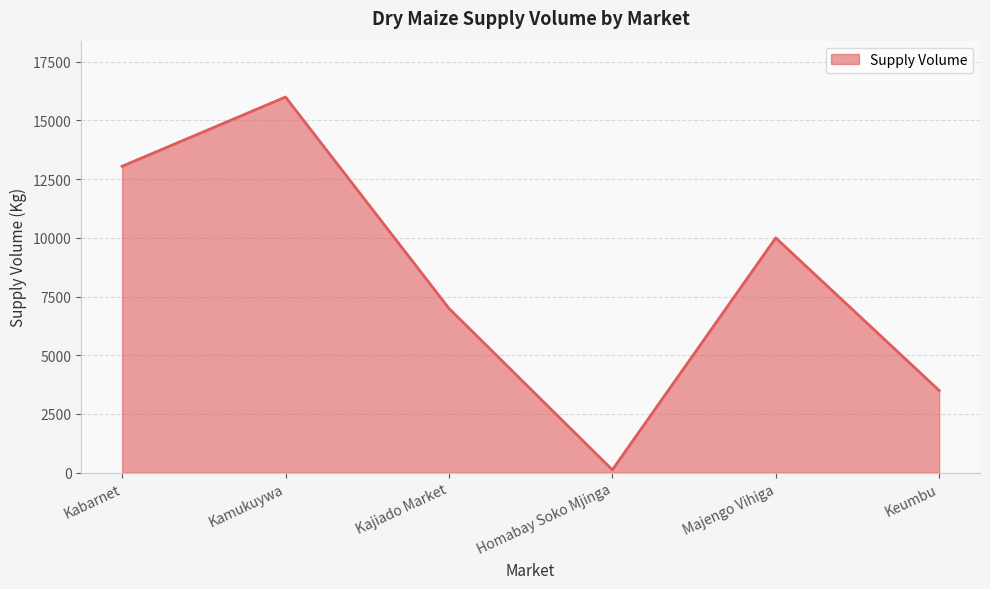

What is the approximate value at Kajiado Market, to the nearest 100?

7000